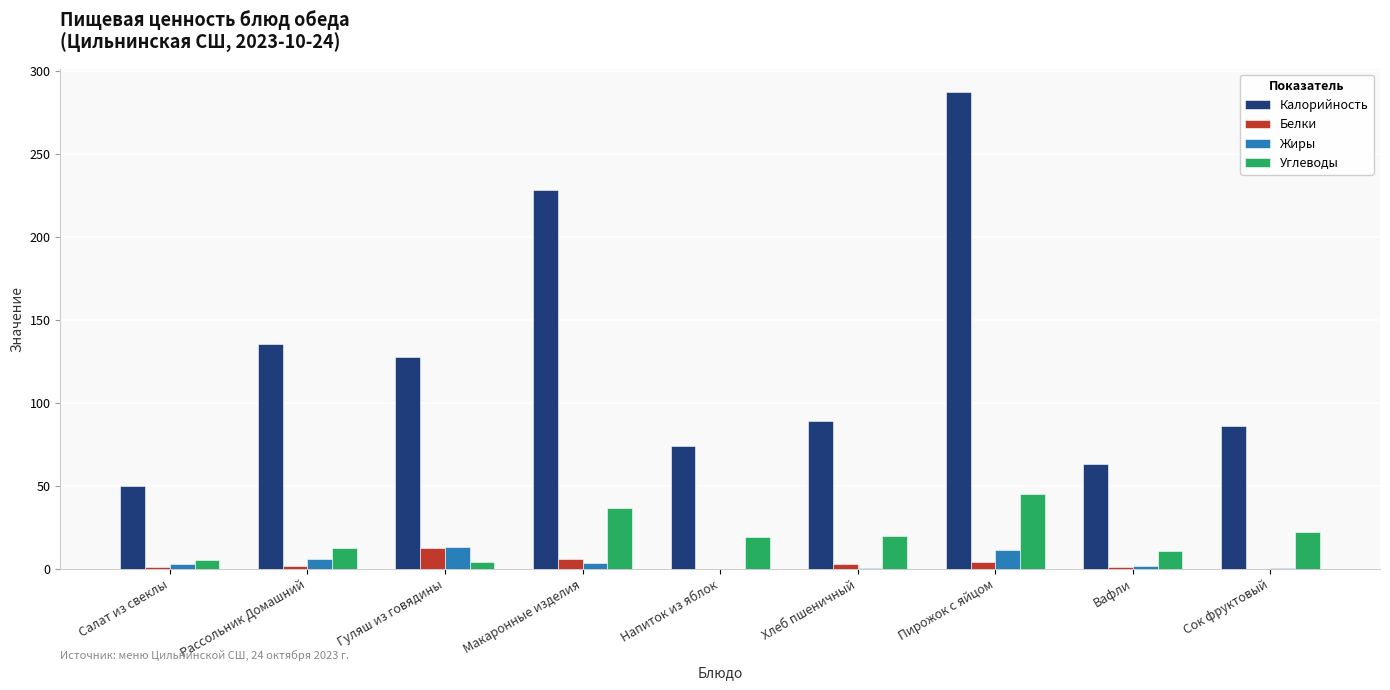

Which series changed the most between Рассольник Домашний and Пирожок с яйцом?

Калорийность